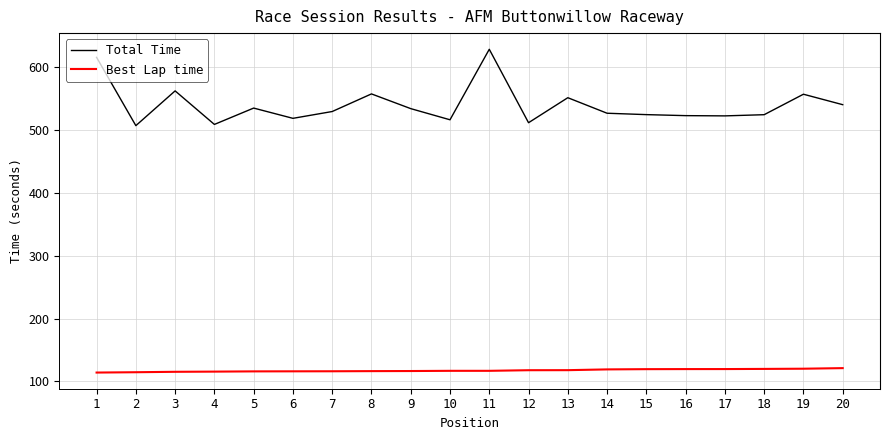

Rank the series by their average value, from lowest to highest.

Best Lap time, Total Time